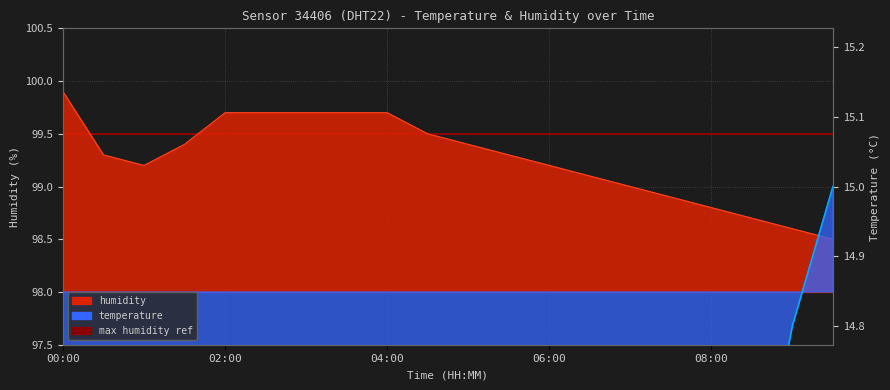

Read the humidity value at 06:30.

99.1